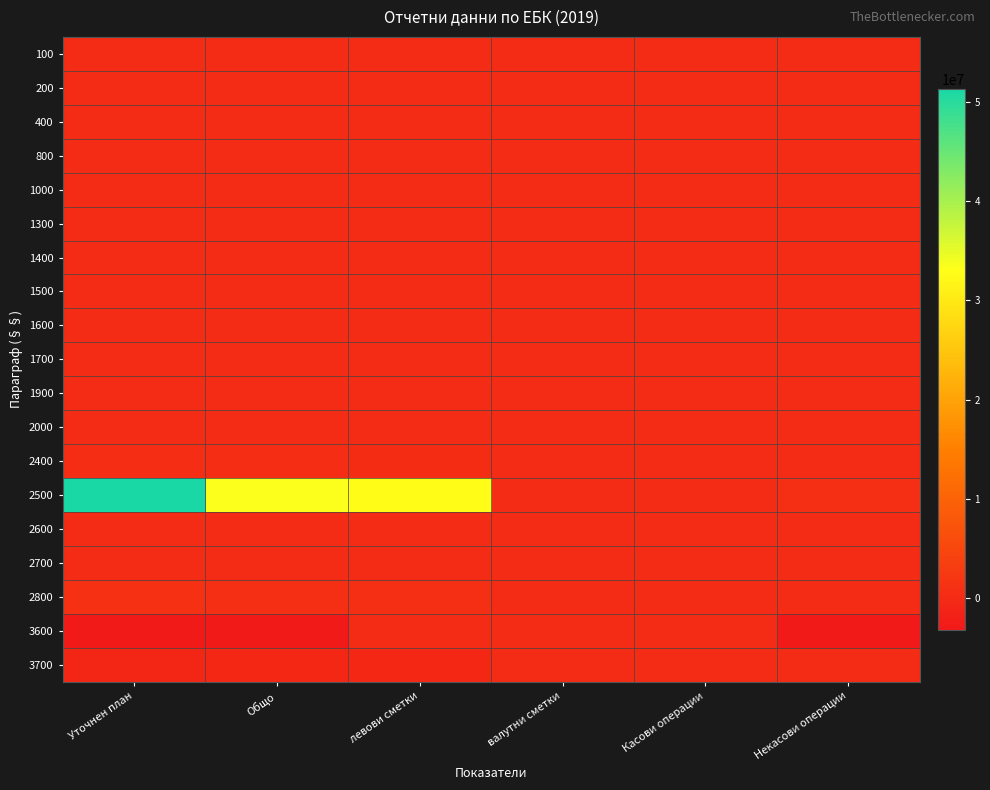

Which series has the largest total across all categories?

2500